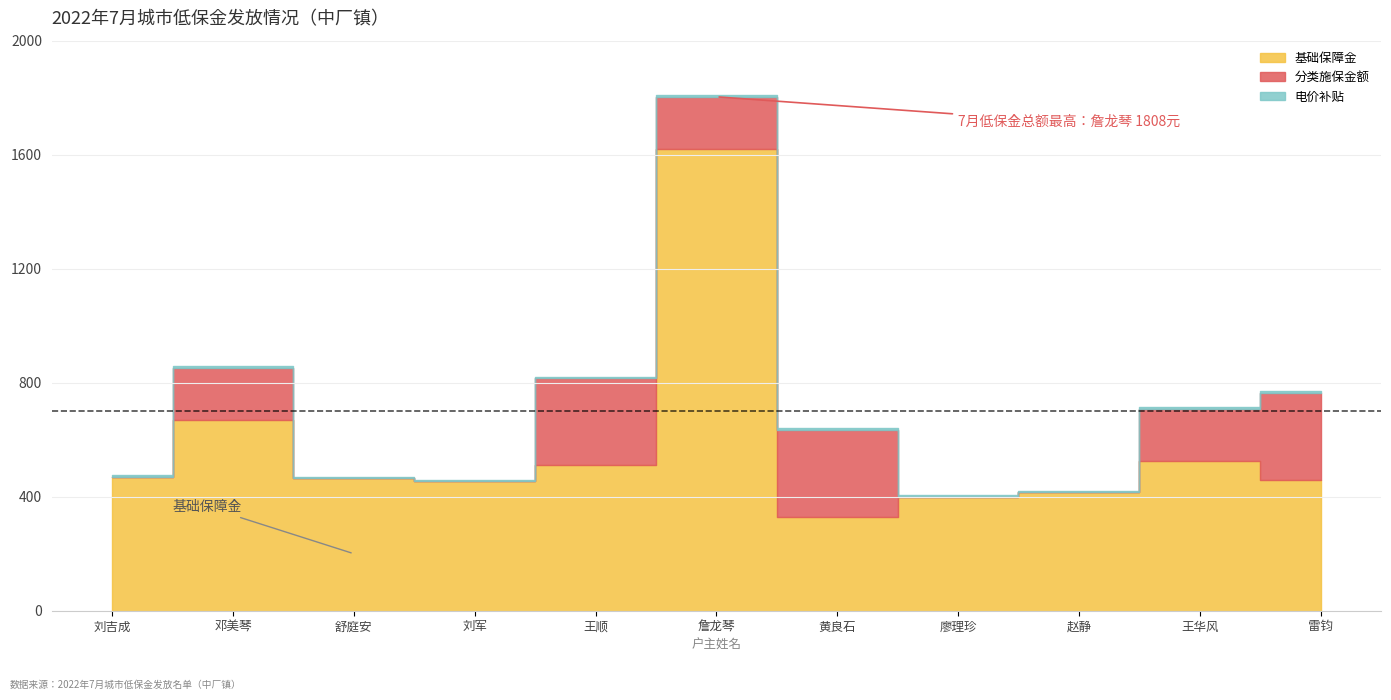

Which has a higher value, 黄良石 or 王华风?

王华风